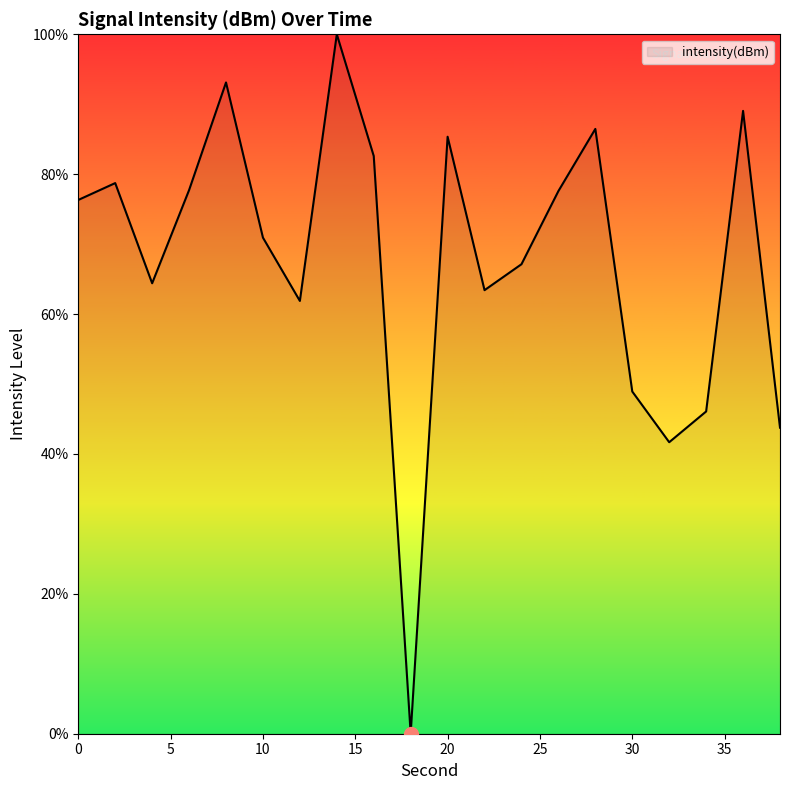

What is the greatest value displayed?

100.0